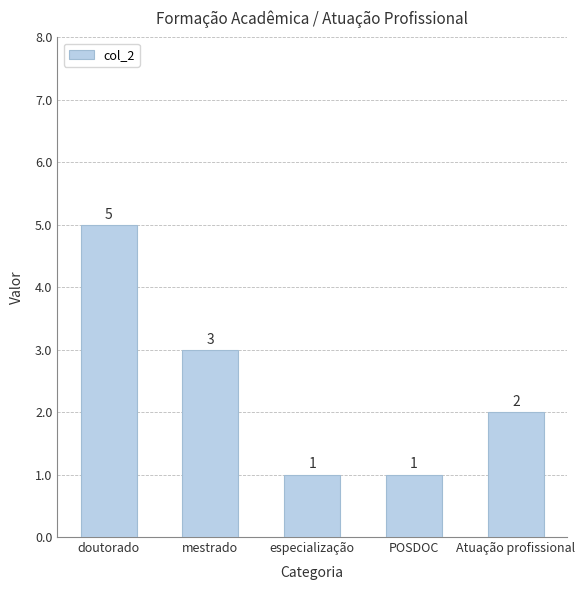

Between Atuação profissional and especialização, which is larger?

Atuação profissional